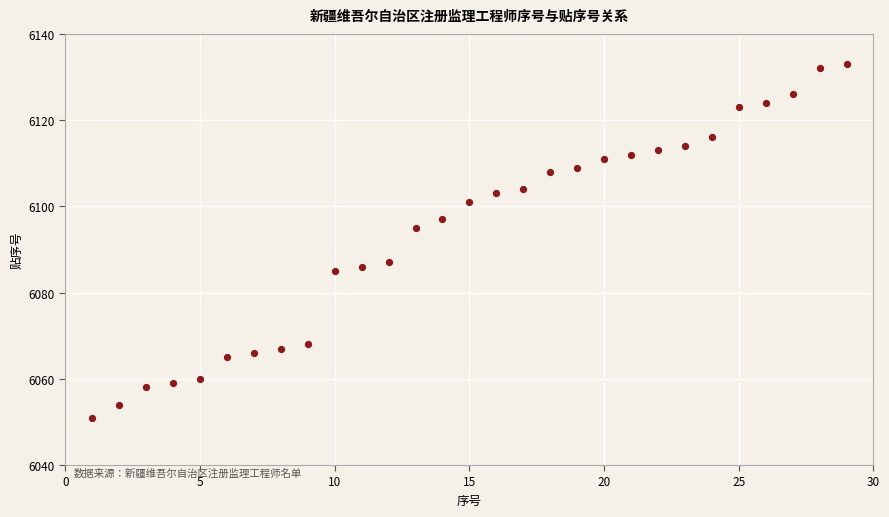

What is the range of Y values (max minus min)?

82